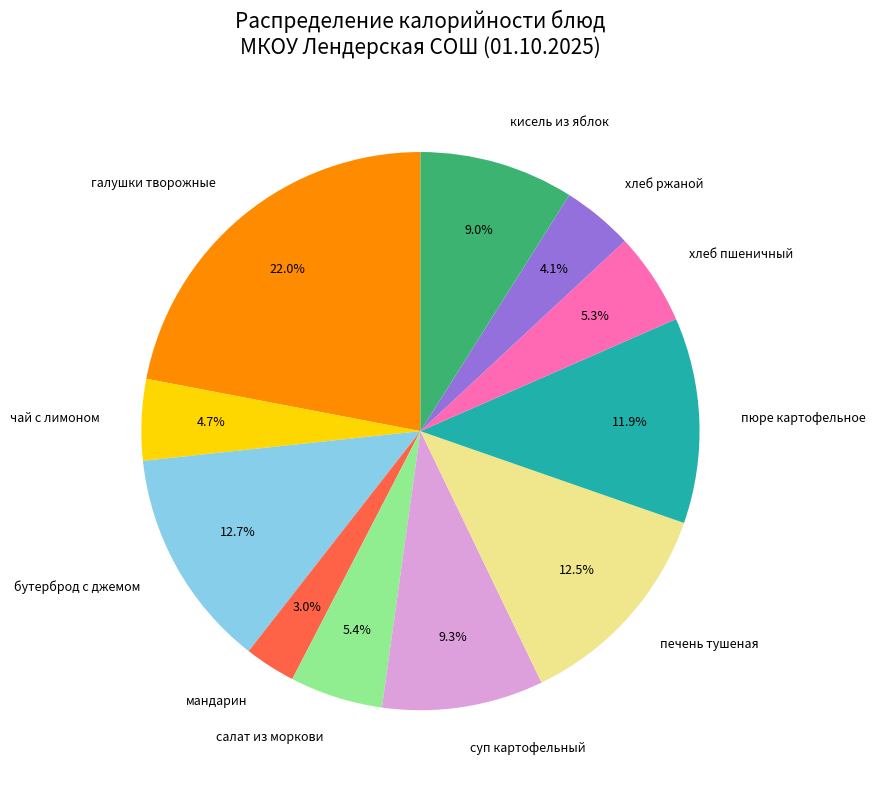

How many segments does this pie chart have?

11